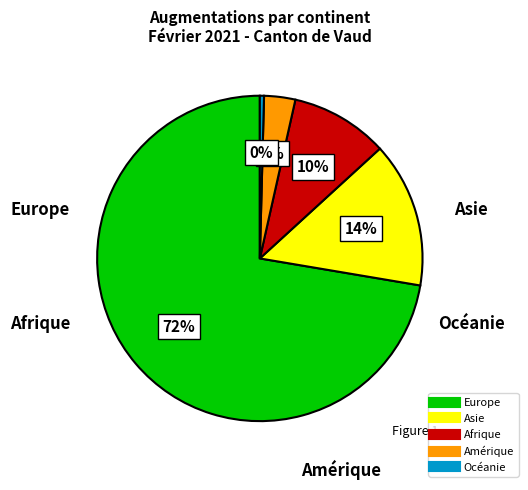

How many segments does this pie chart have?

5